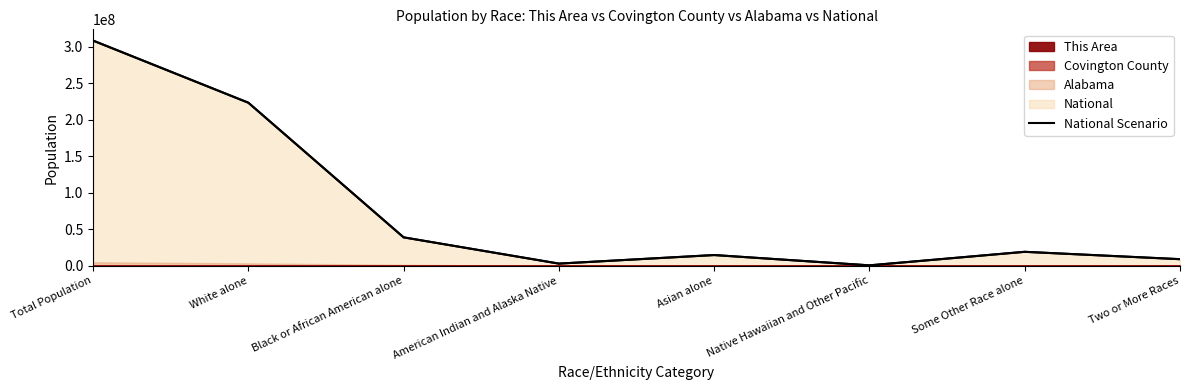

At which label does the data first exceed 19107368?

Total Population